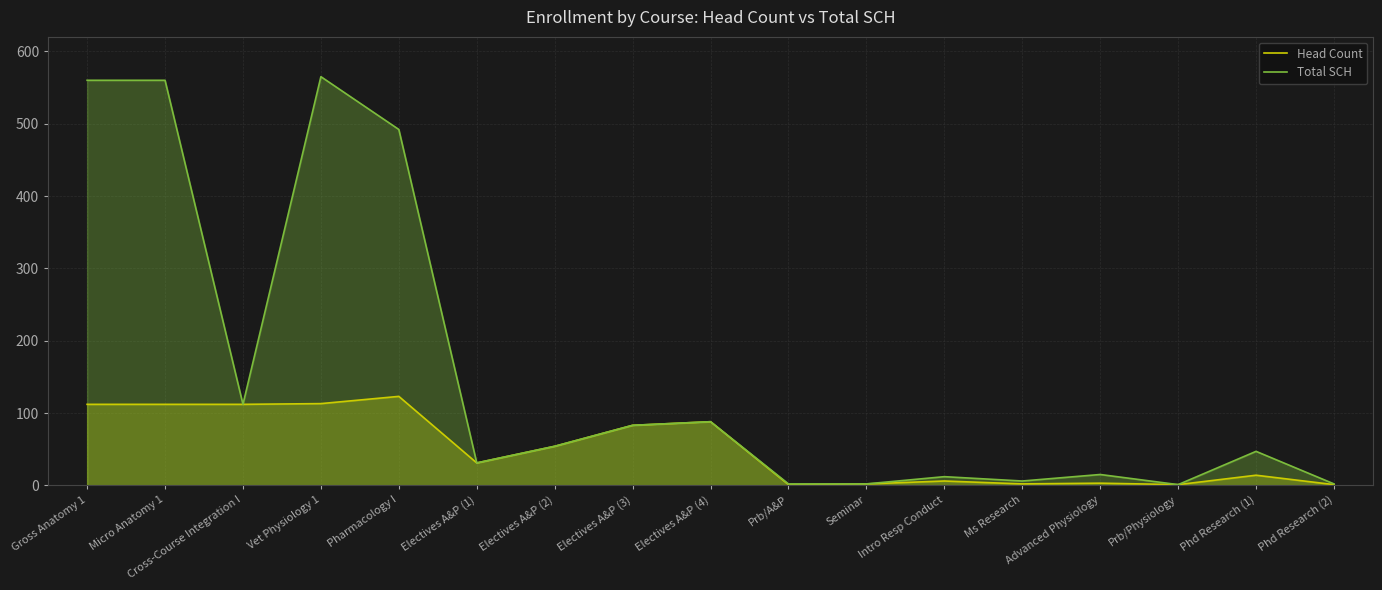

How many data points does each series have?

17